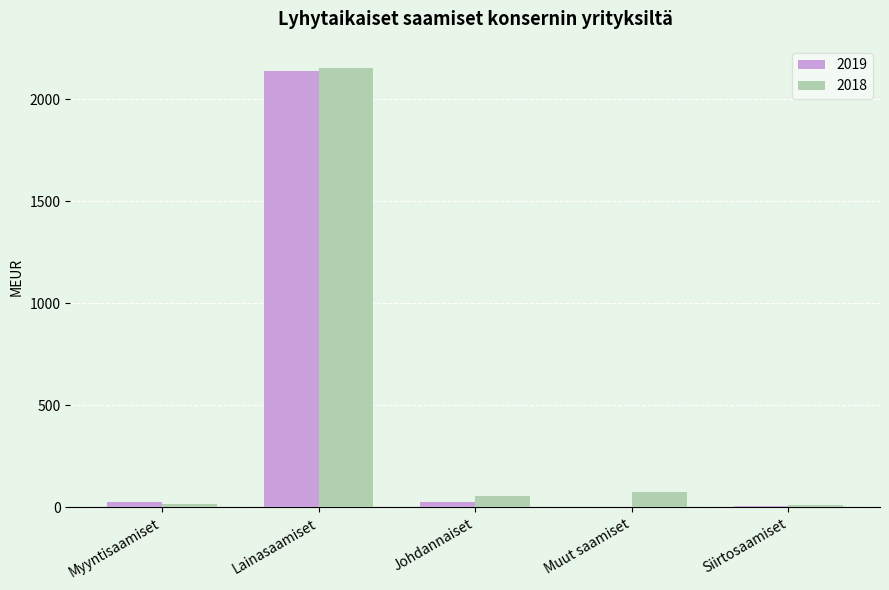

Does the chart contain stacked bars?

No